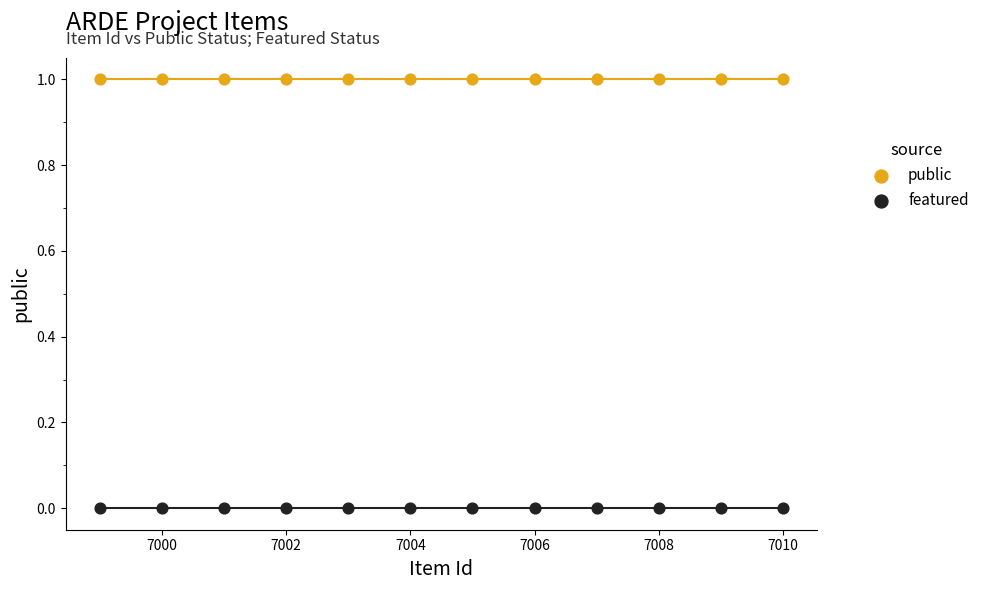

Which series contains the highest Y value?

public